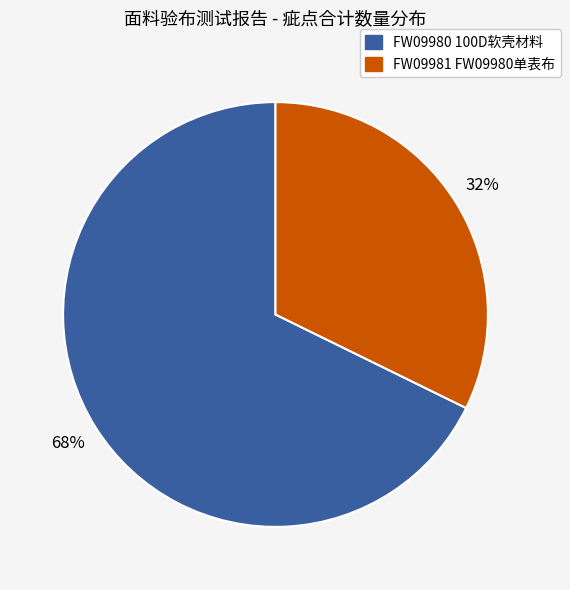

Is there any slice that represents more than half of the pie?

Yes